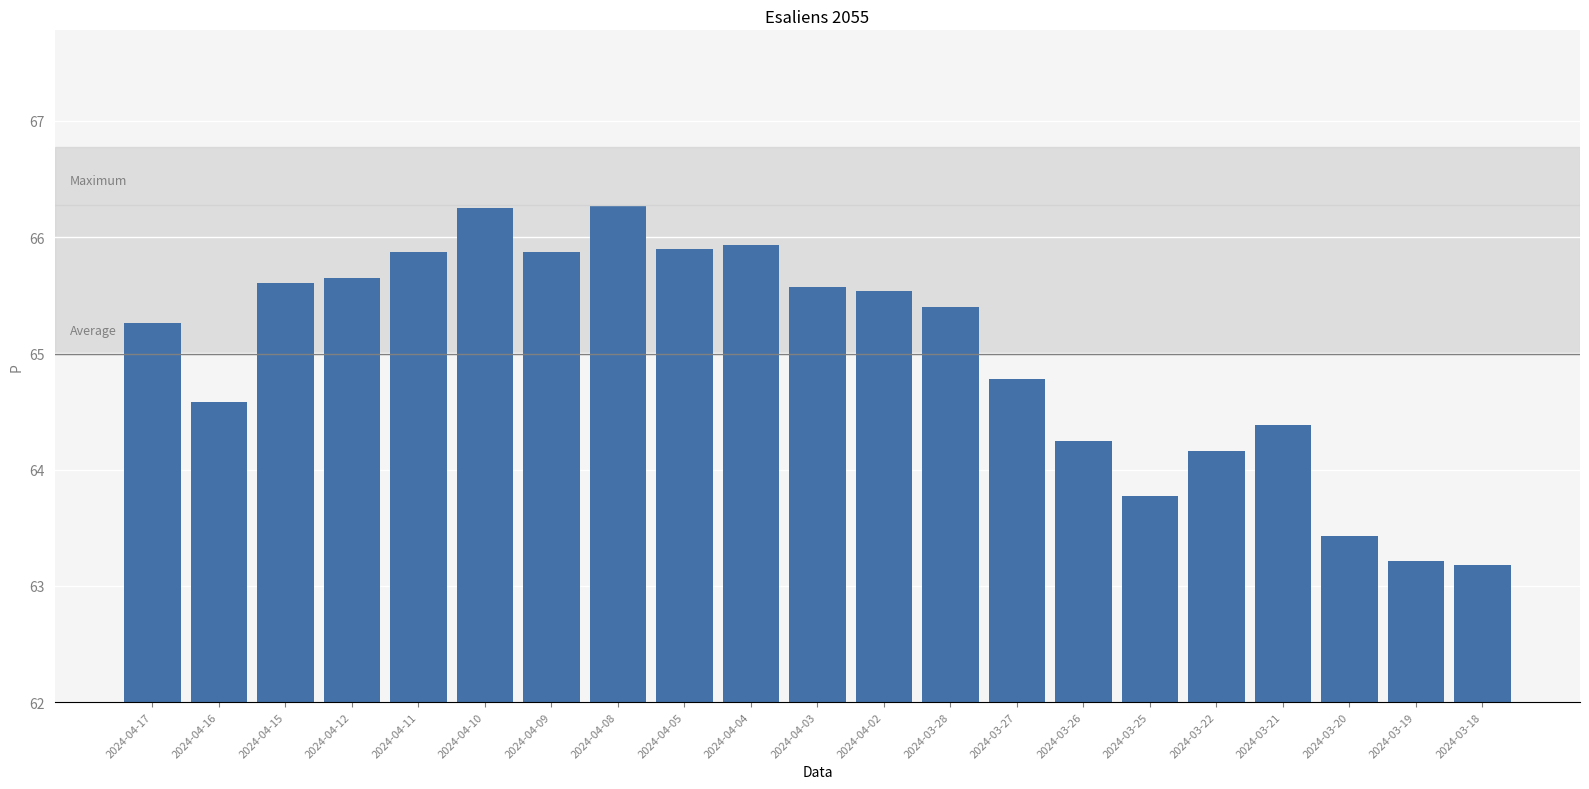

How many bars are there in total?

21